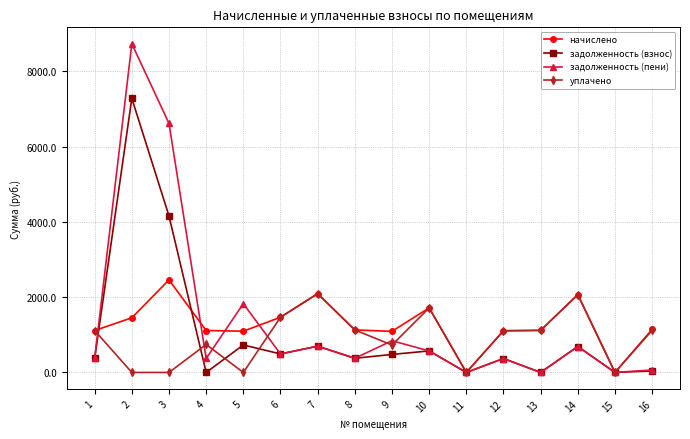

What is the greatest value displayed?

8734.2